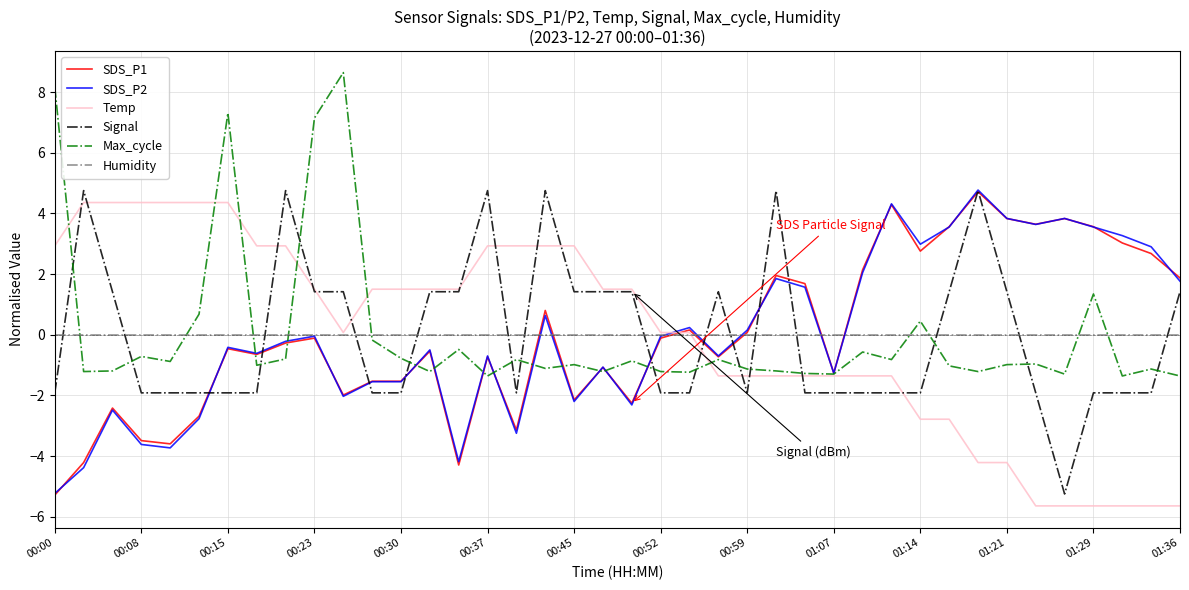

True or false: SDS_P1 and SDS_P2 intersect in this chart.

True